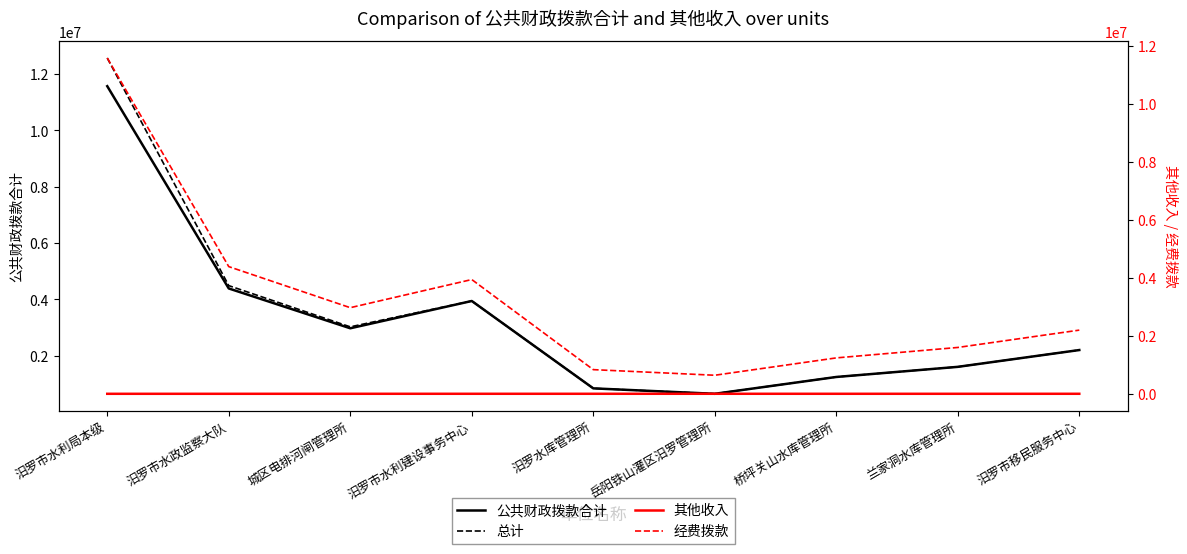

How many values in the 其他收入 series exceed 648?

4